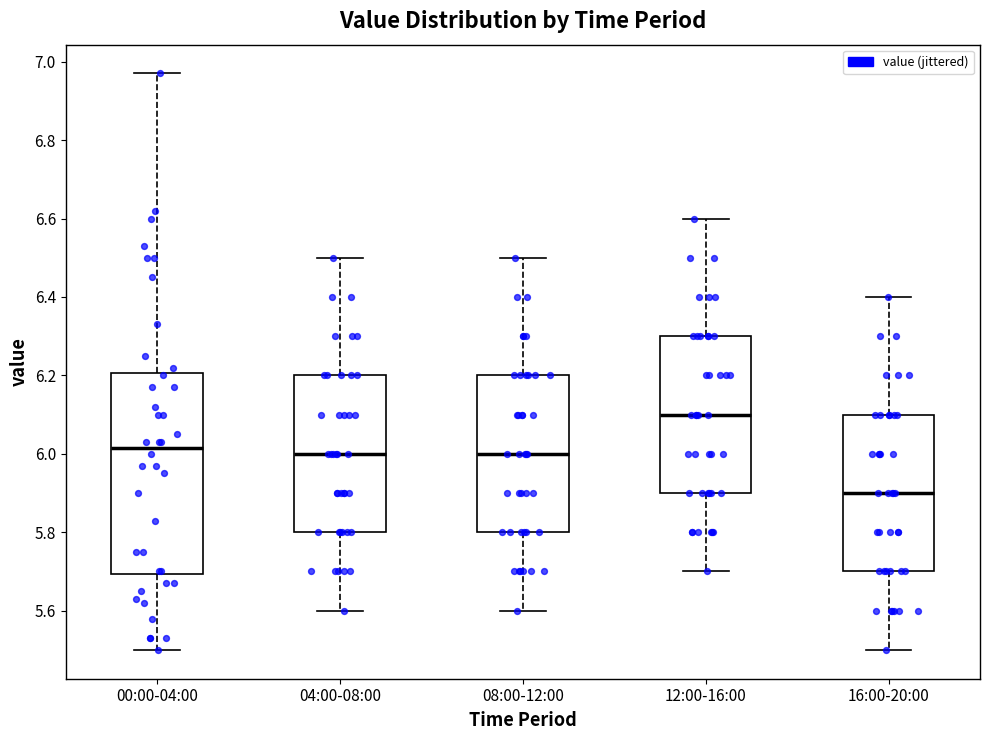

Reading left to right, transcribe this box plot: for each box, give where its median line is, the range the box spans, and where its two whiskers end, as read against the y-axis. The values are not printed on the chart, so give them approximately, as read against the axis.

00:00-04:00: median 6.02, box 5.70 to 6.20, whiskers 5.50 to 6.98
04:00-08:00: median 6.00, box 5.80 to 6.20, whiskers 5.60 to 6.50
08:00-12:00: median 6.00, box 5.80 to 6.20, whiskers 5.60 to 6.50
12:00-16:00: median 6.10, box 5.90 to 6.30, whiskers 5.70 to 6.60
16:00-20:00: median 5.90, box 5.70 to 6.10, whiskers 5.50 to 6.40